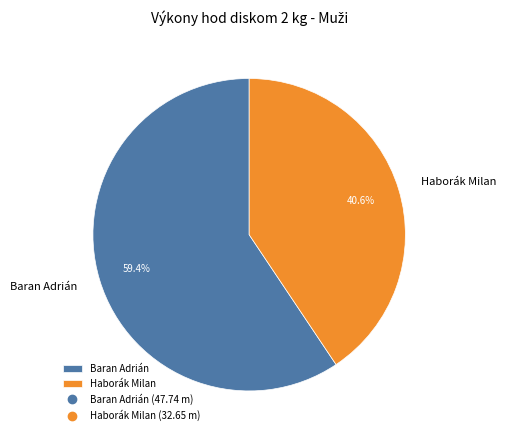

Combined, what portion of the pie is Haborák Milan and Baran Adrián?

100.0%